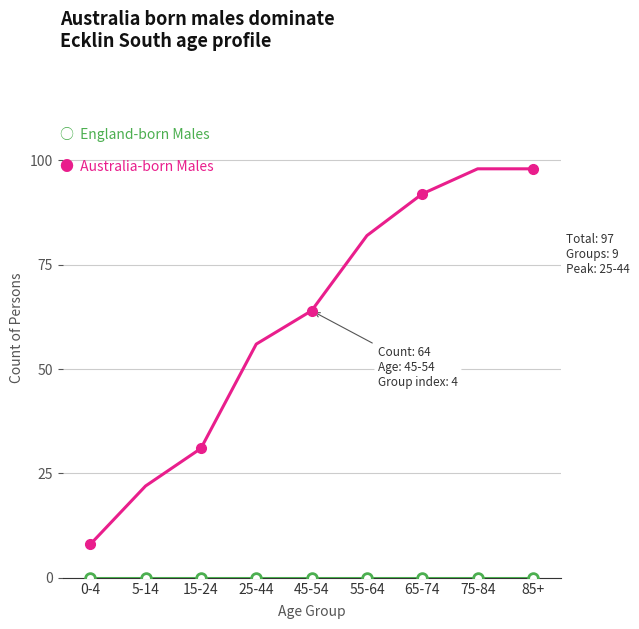

What is the total value across all series at 85+?

98